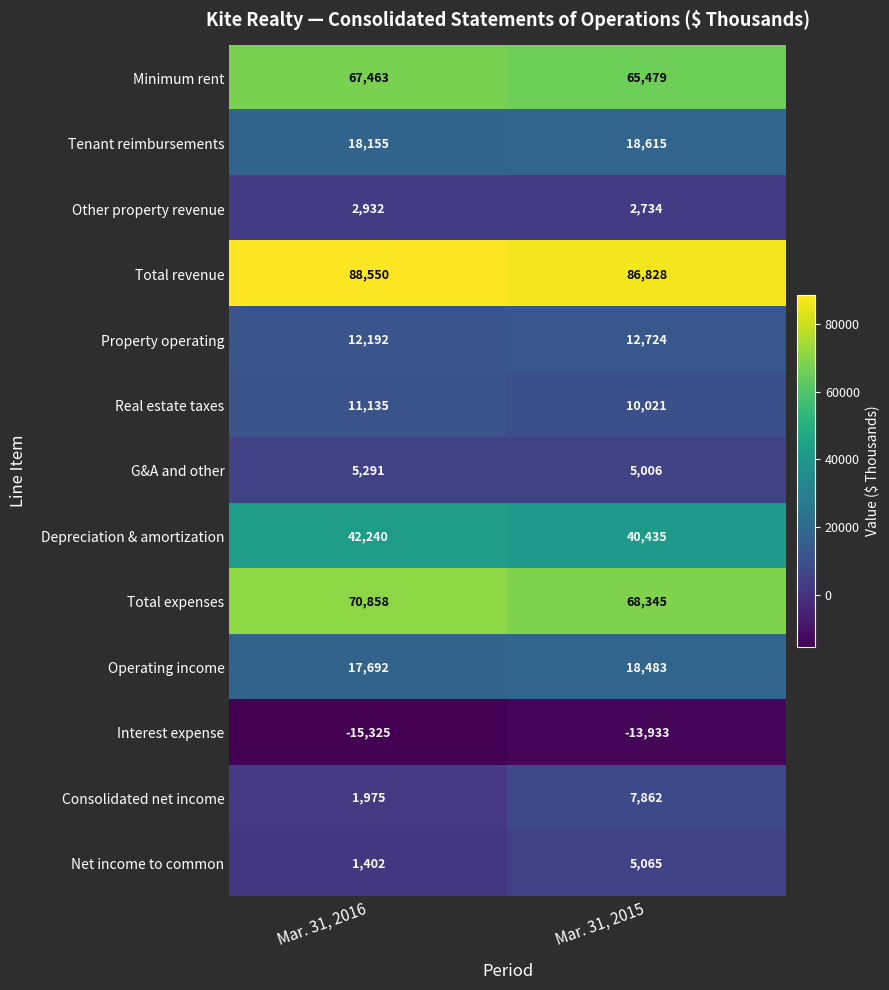

What is the sum of the Consolidated net income values at Mar. 31, 2016 and Mar. 31, 2015?

9837